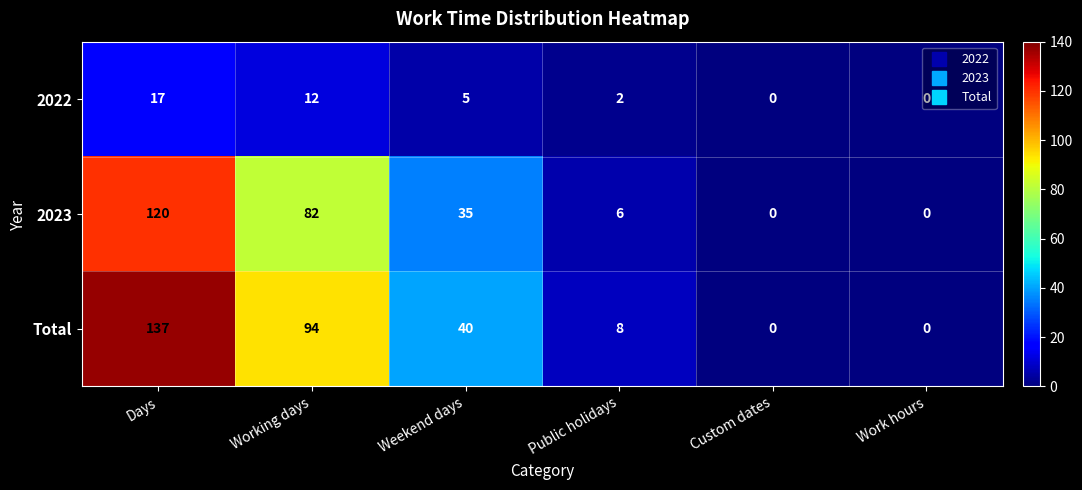

Is it true that 2023 equals 0 at Work hours?

True